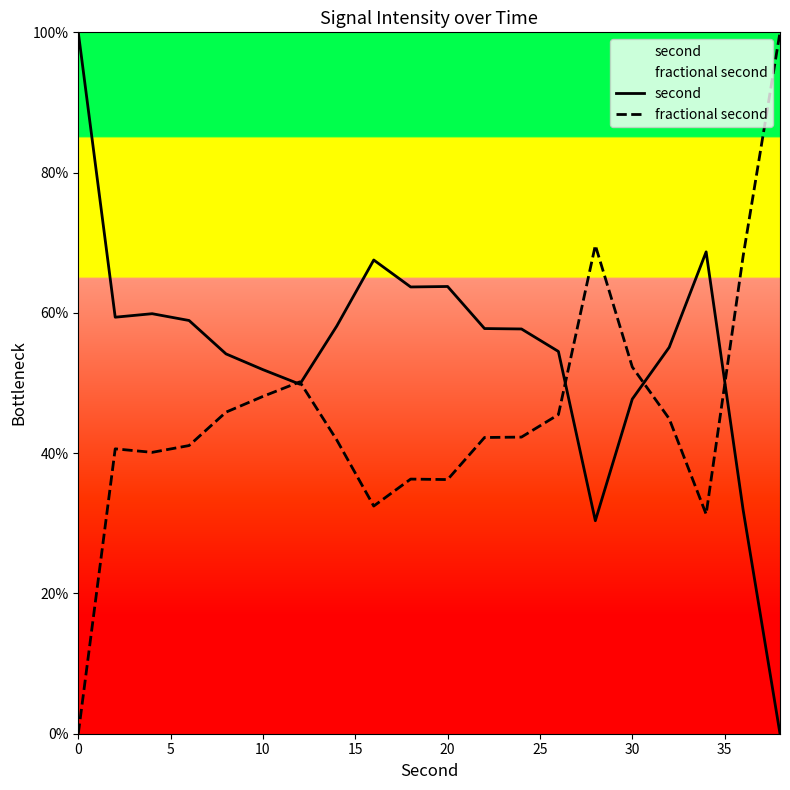

How many interior local peaks does the second series have?

4